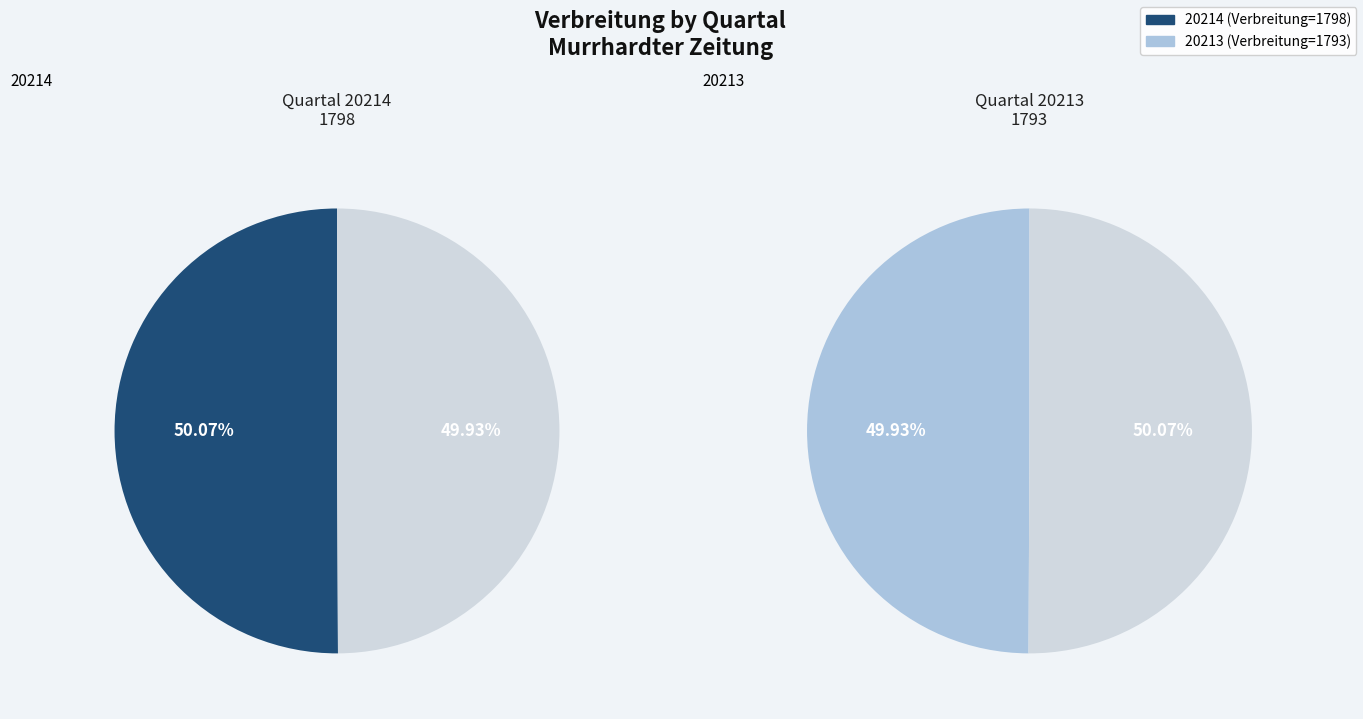

What portion of the pie excludes 20213?

50.1%